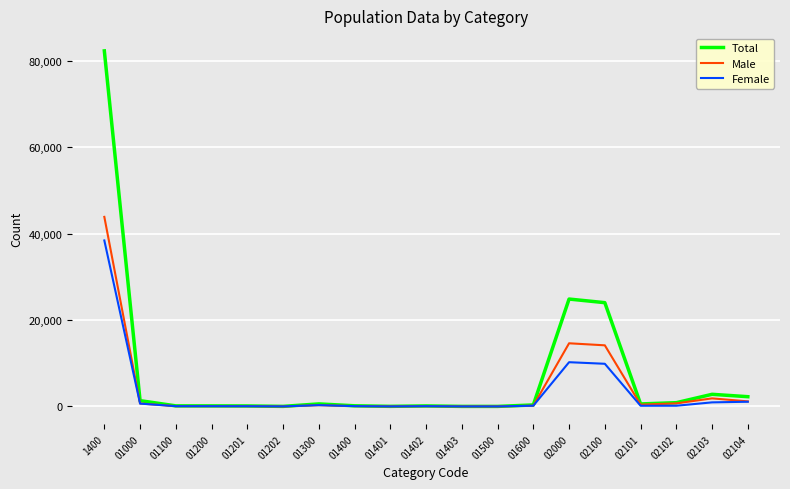

The Female series shows 162 at 02102. True or false?

True